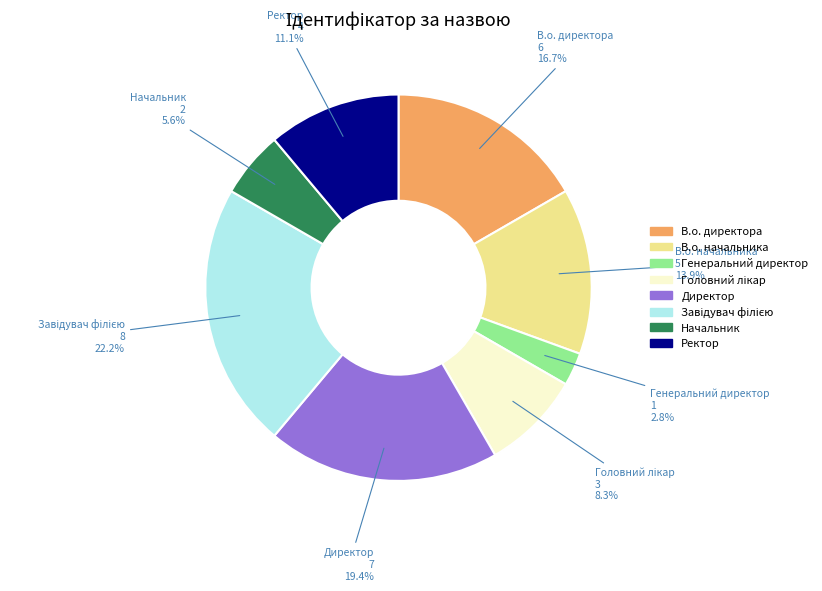

Does any single category account for the majority?

No